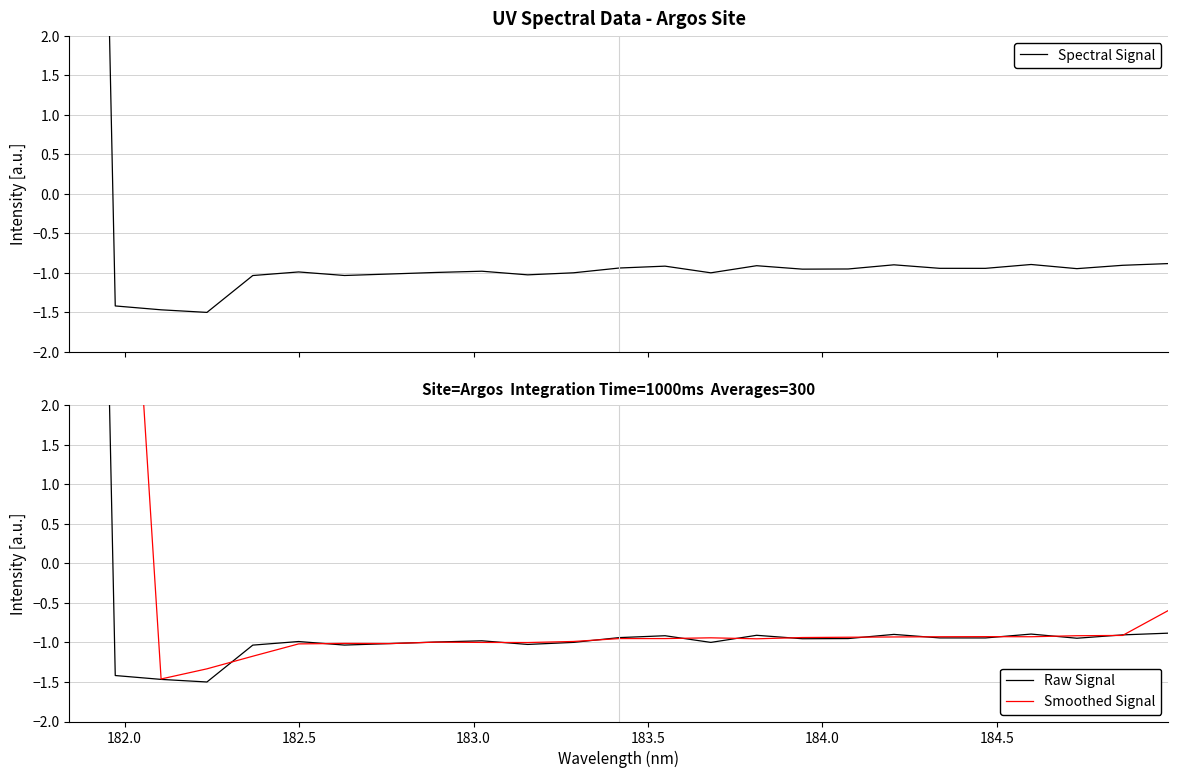

True or false: Smoothed Signal and Raw Signal intersect in this chart.

True